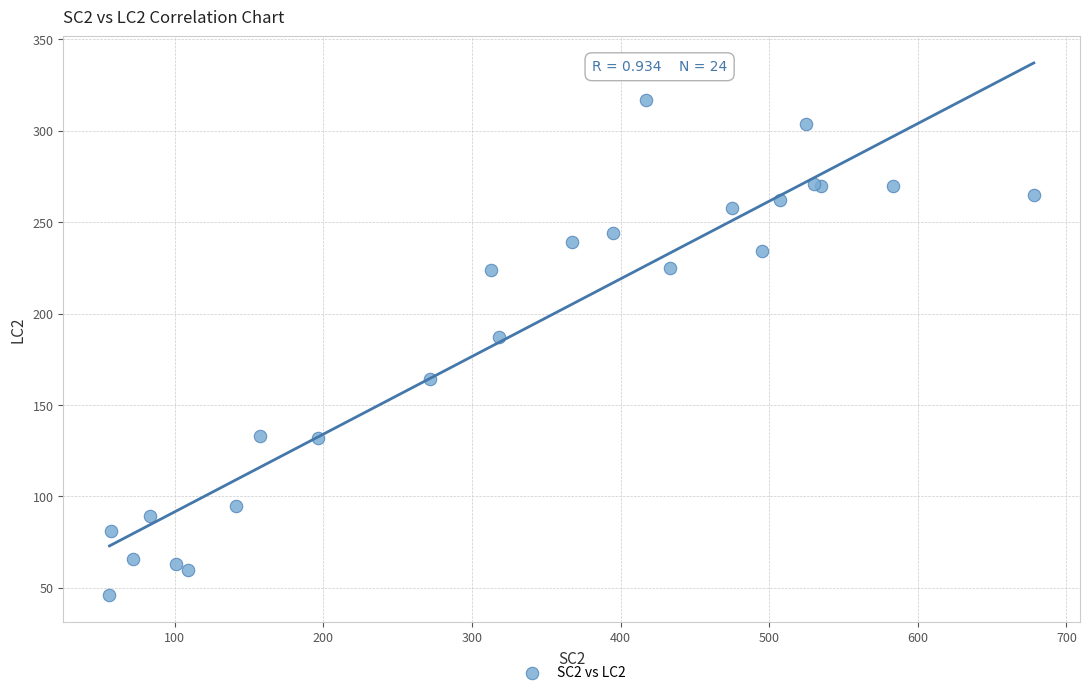

What Y value in the scatter plot is closest to 181?

187